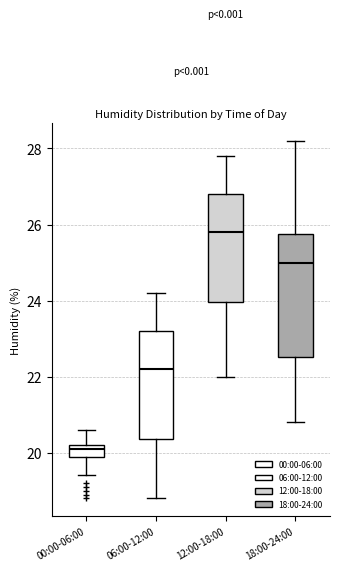

Which box has the lowest median line?

00:00-06:00